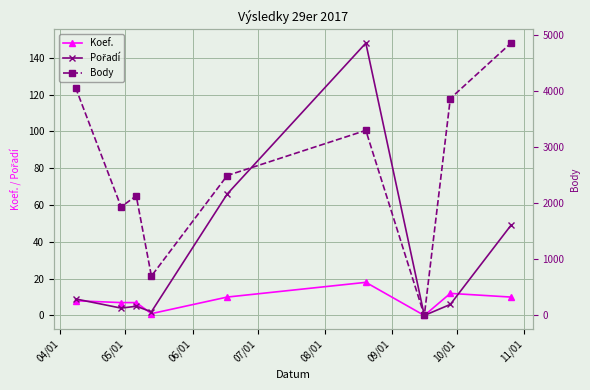

True or false: Body has more than 1 interior local peaks.

True